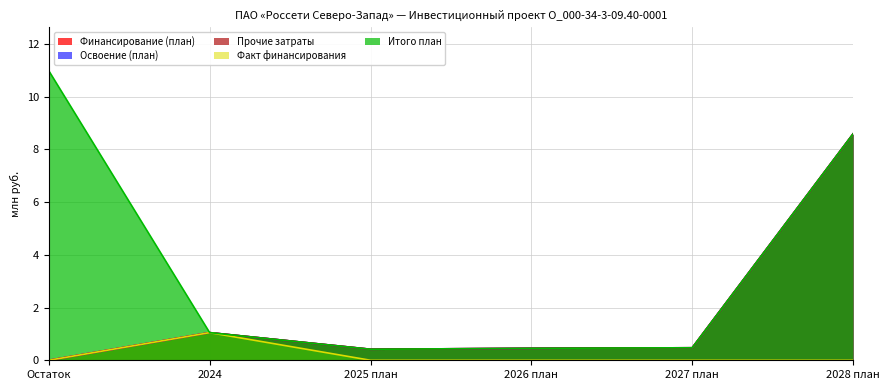

What is the highest value of the Прочие затраты series?

8.6